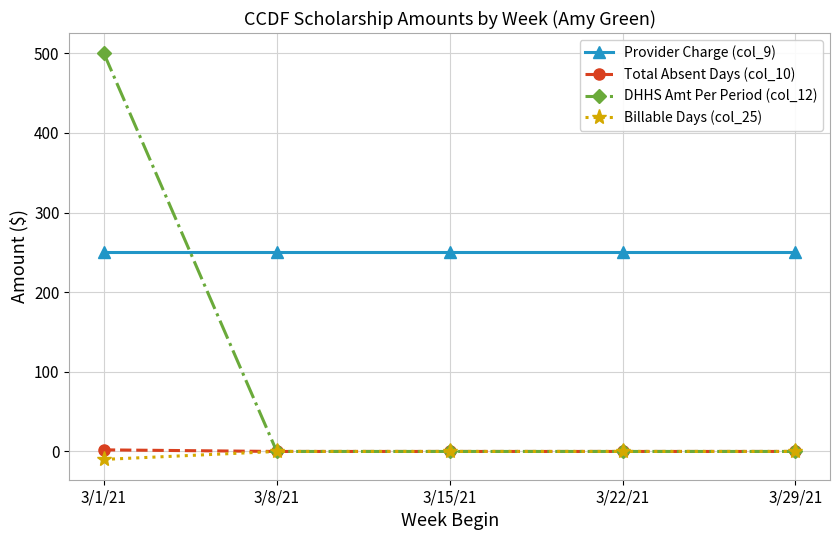

How many lines are shown in the chart?

4